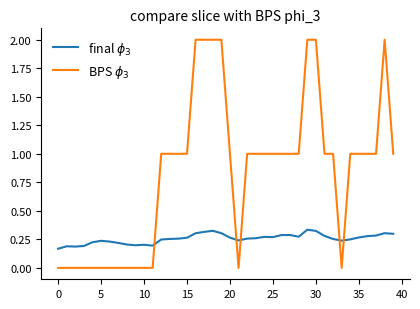

What is the maximum value shown in the chart?

2.0